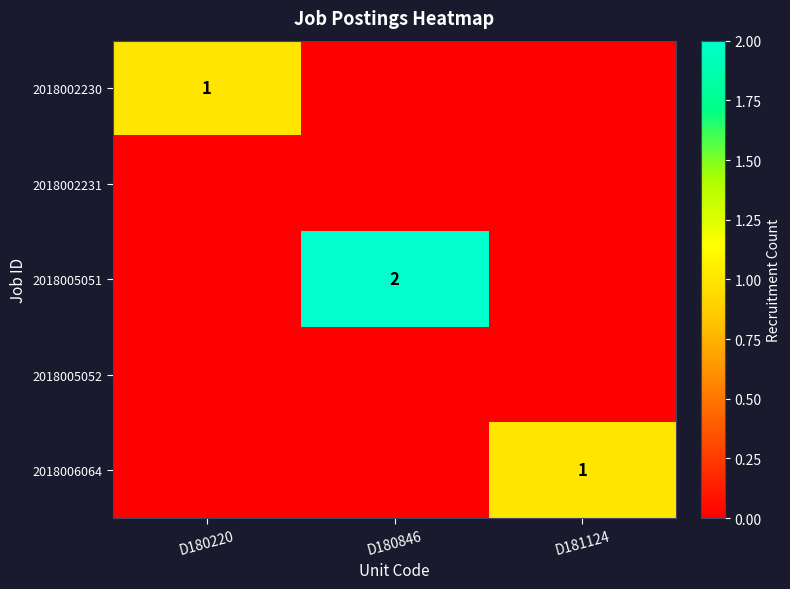

The 2018006064 series shows 2 at D181124. True or false?

False